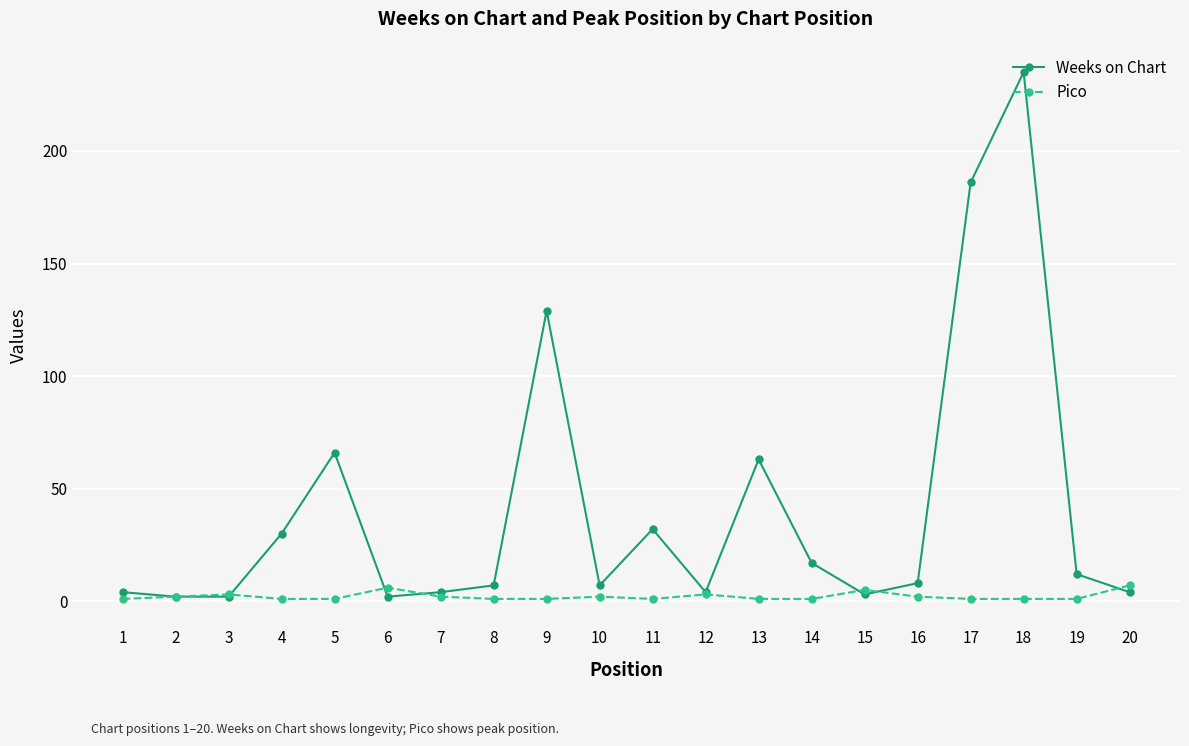

True or false: Pico and Weeks on Chart intersect in this chart.

True